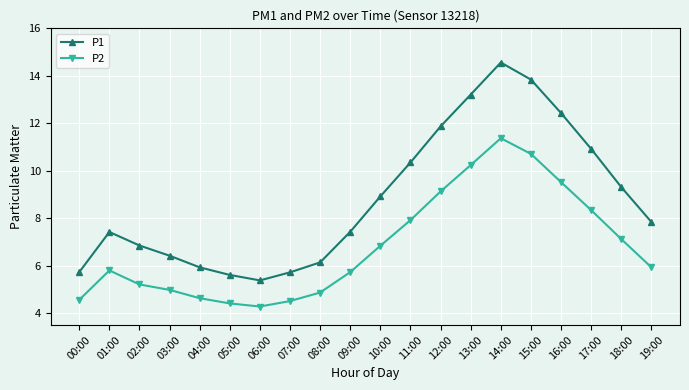

What is the highest value of the P2 series?

11.4